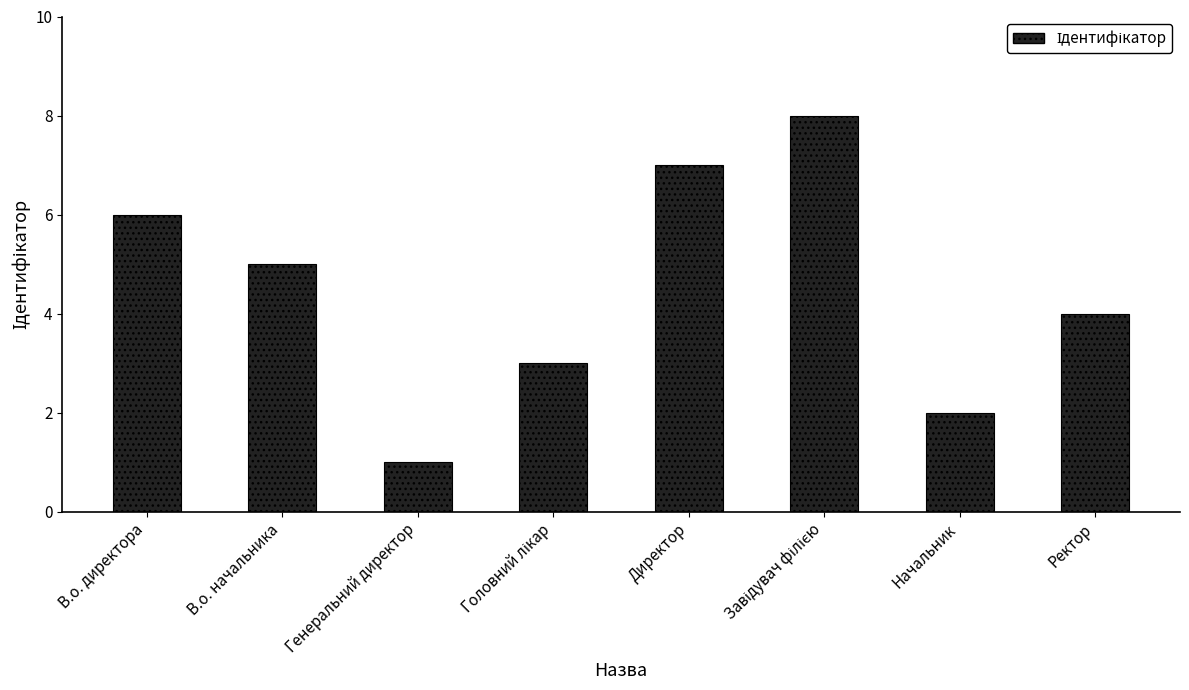

What is the label of the 8th bar from the right?

В.о. директора